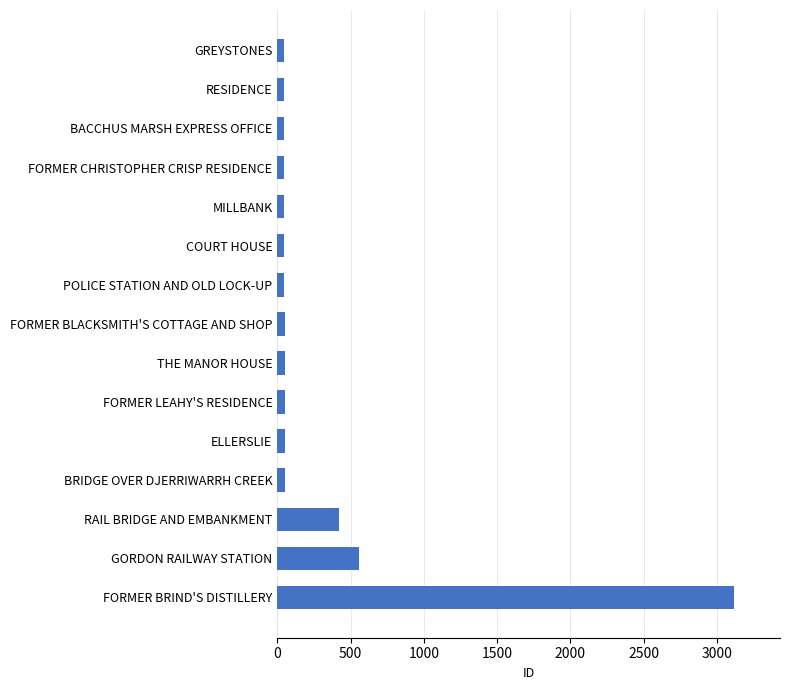

At which label is the value closest to 1580?

GORDON RAILWAY STATION